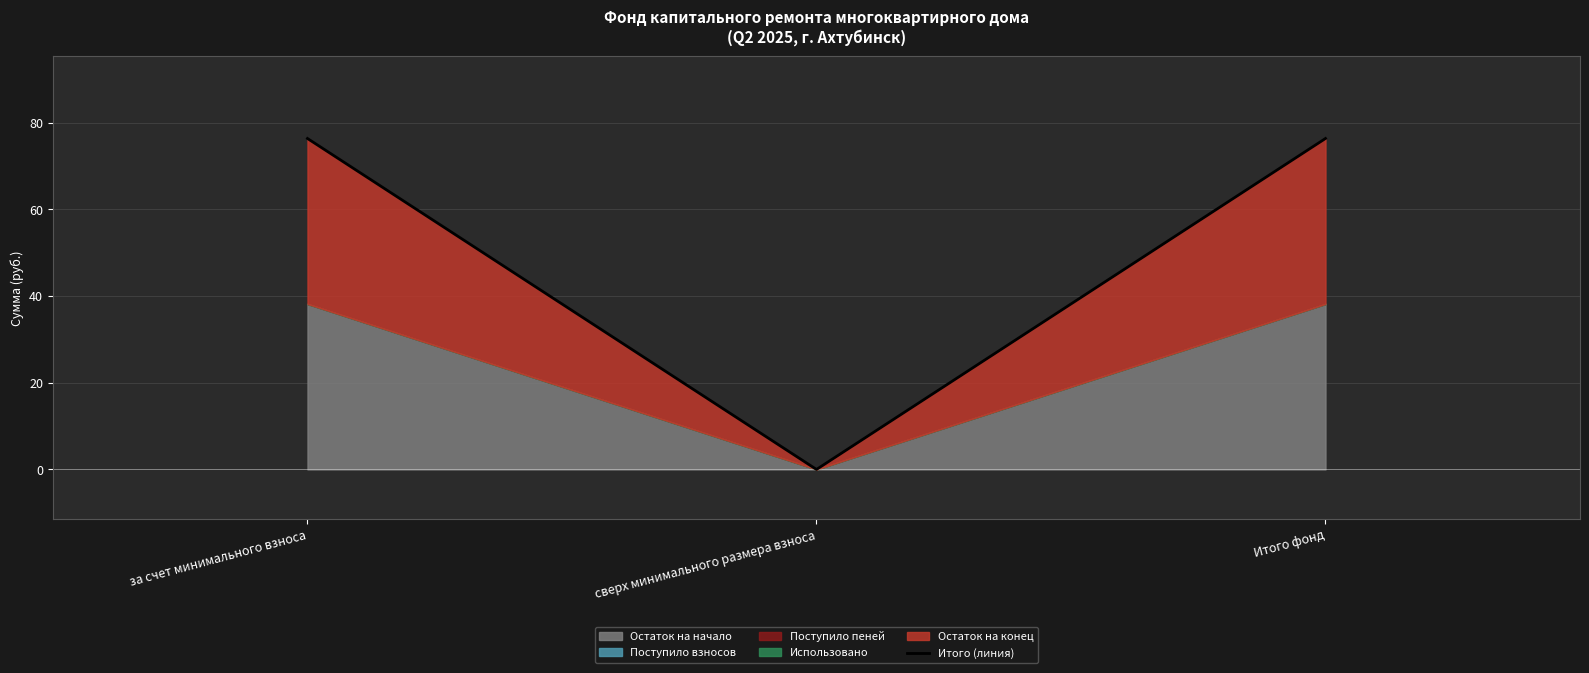

Which label corresponds to the smallest value in the chart?

сверх минимального размера взноса